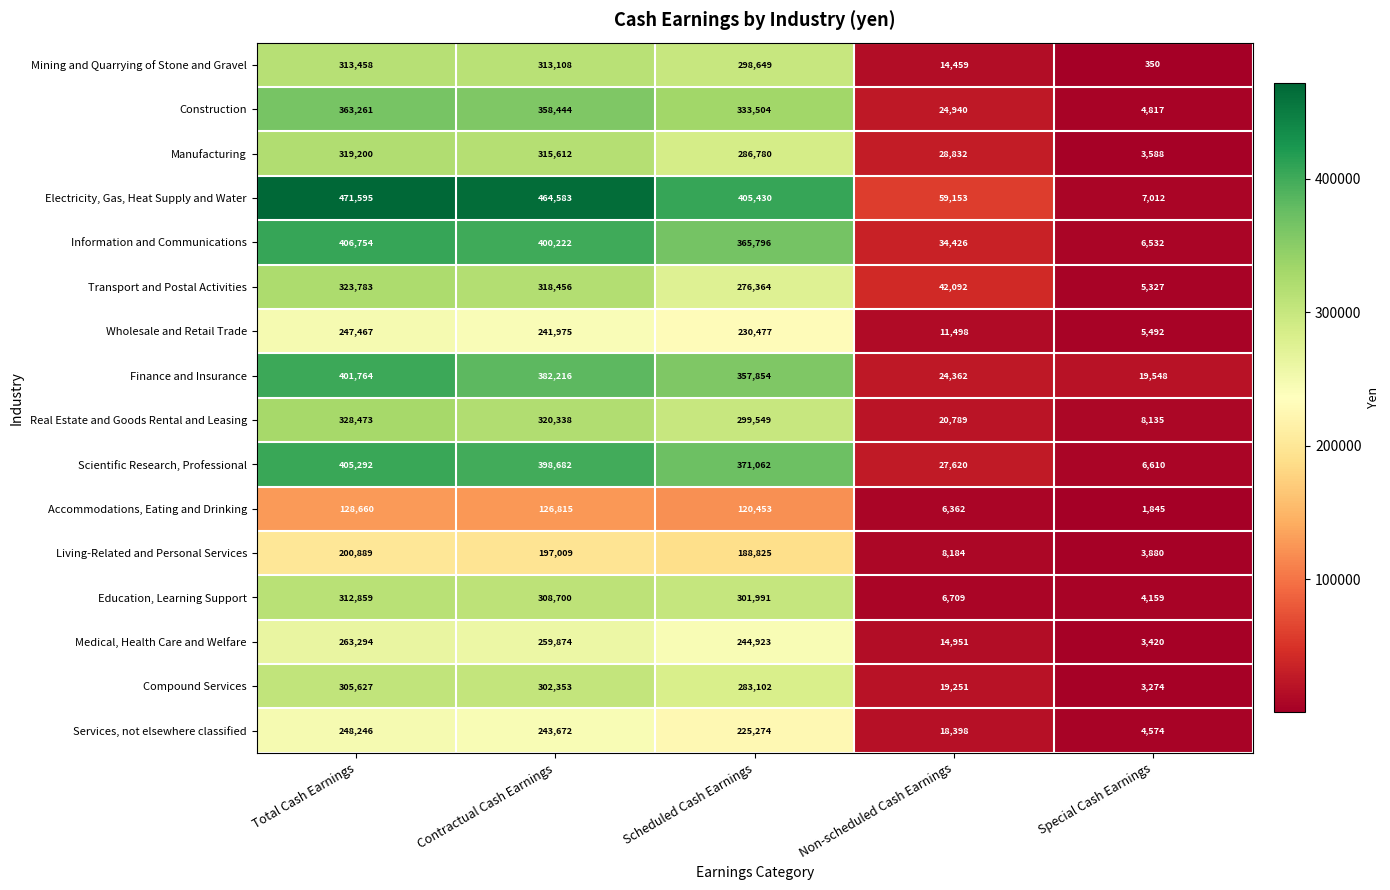

Which category has the highest value across all series?

Total Cash Earnings